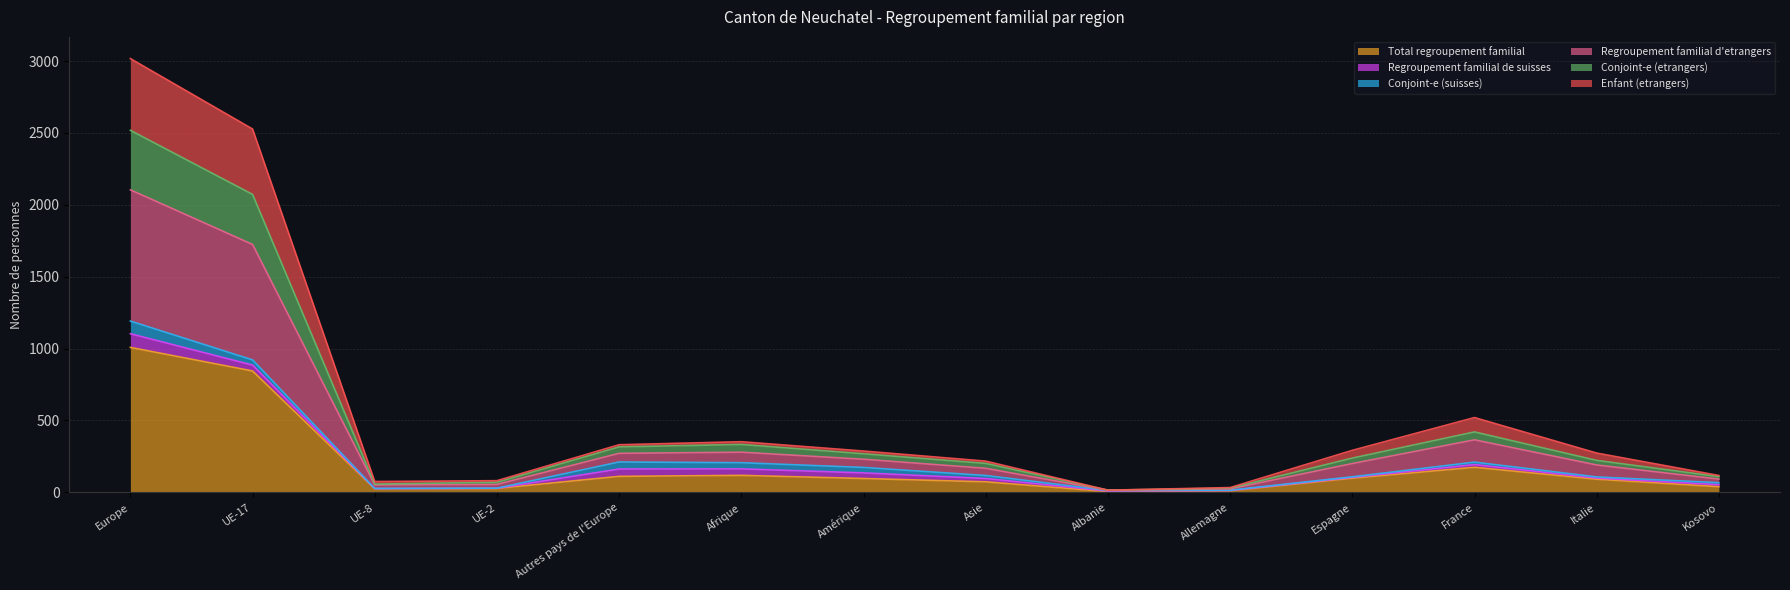

True or false: Total regroupement familial has more than 0 points higher than both neighbors.

True